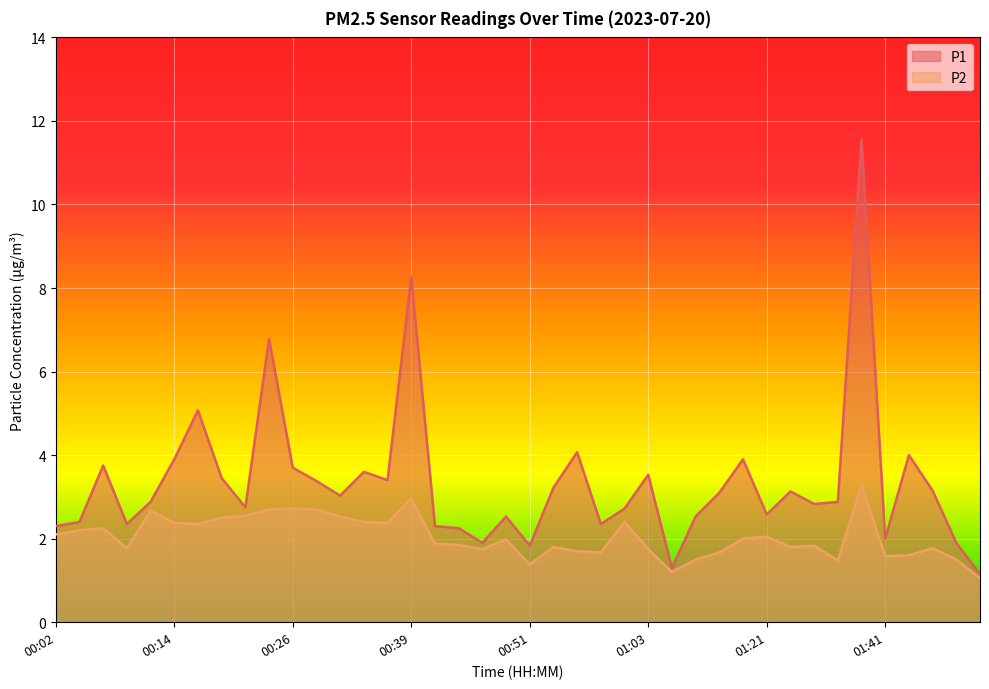

Between 00:21 and 00:24, which series saw the biggest shift?

P1